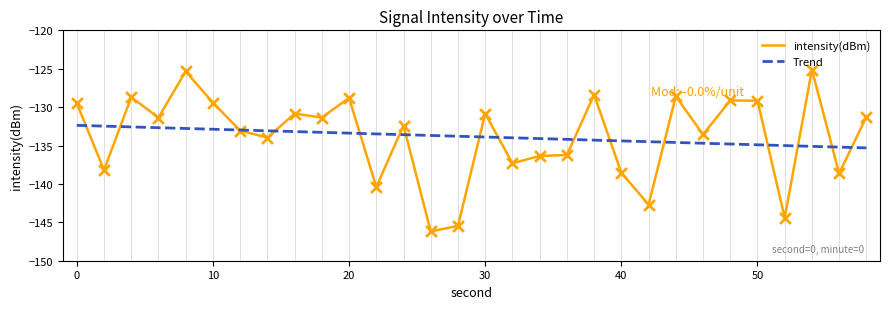

What are all the series names shown in the legend?

intensity(dBm), Trend